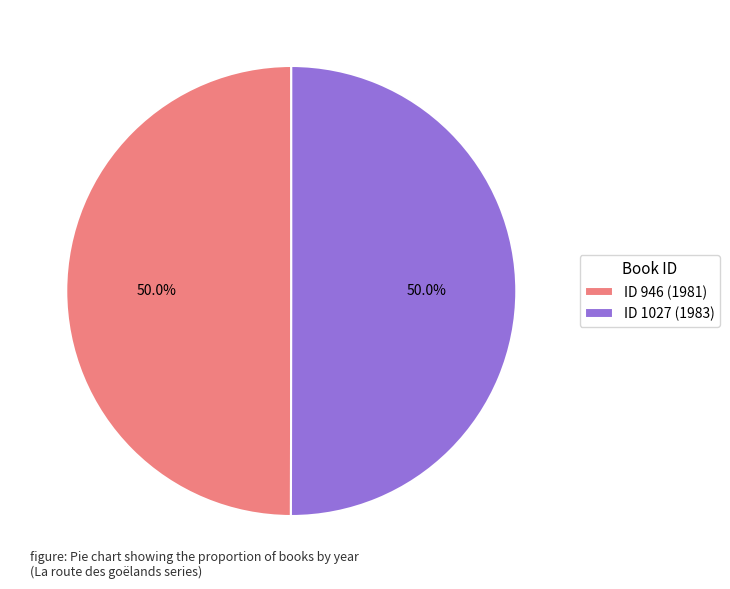

Approximately how many times larger is the value at ID 1027 (1983) compared to ID 946 (1981)?

1.0